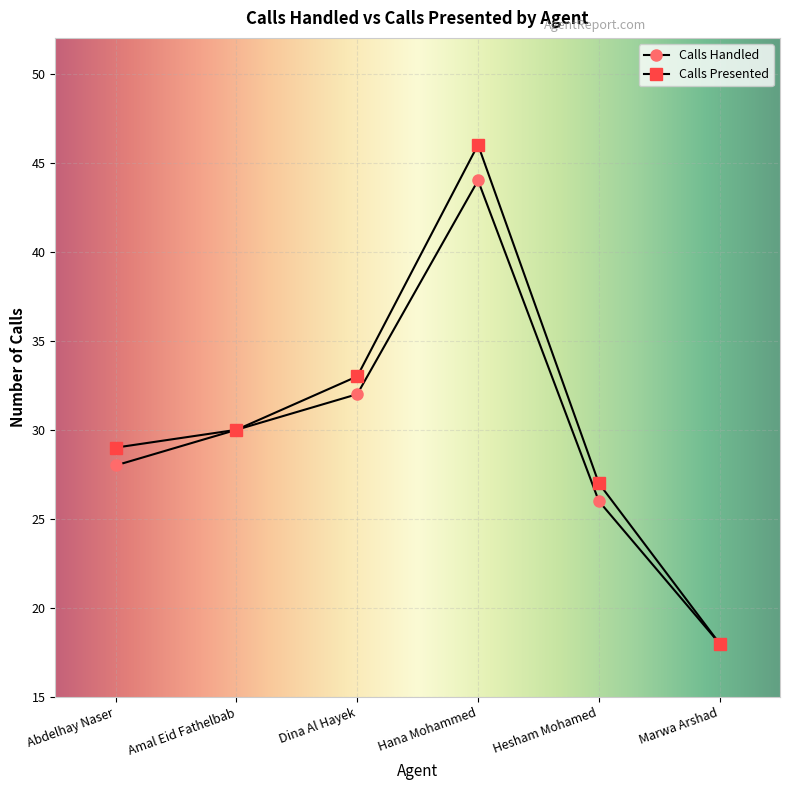

Which series has the widest spread of values?

Calls Presented